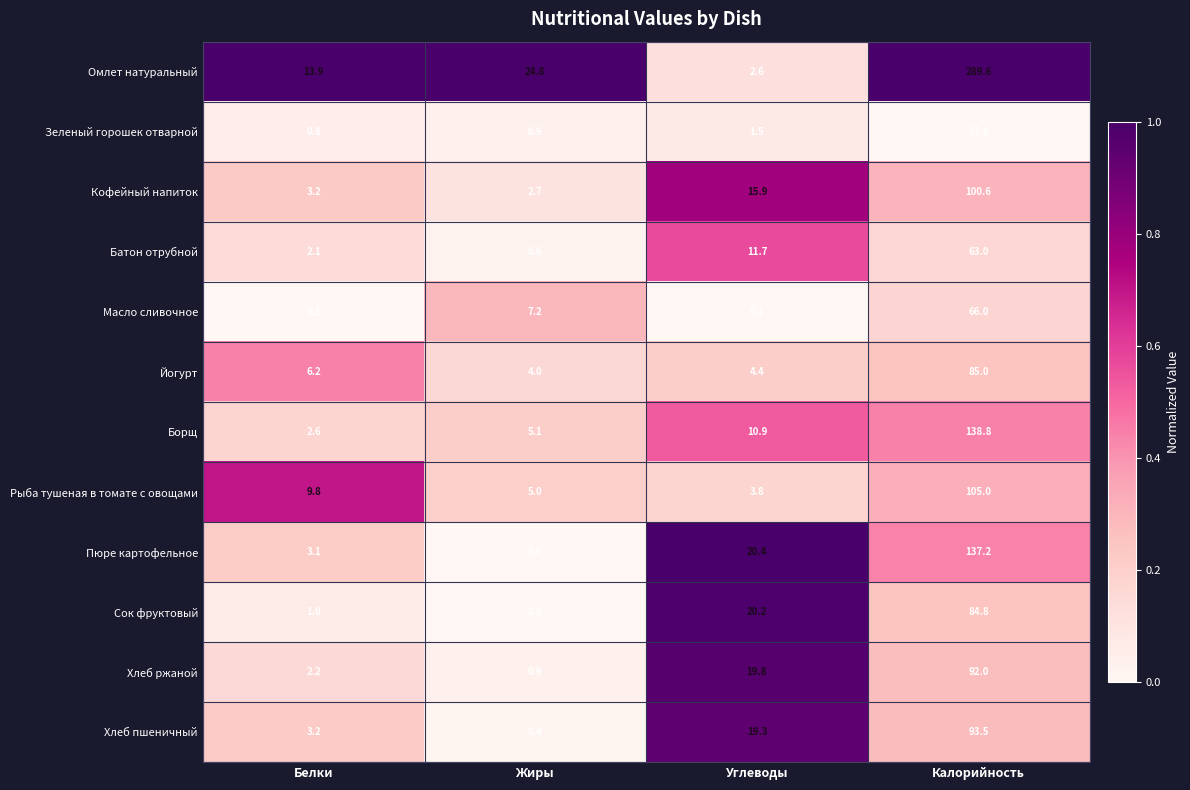

At which label does Масло сливочное reach its peak?

Калорийность